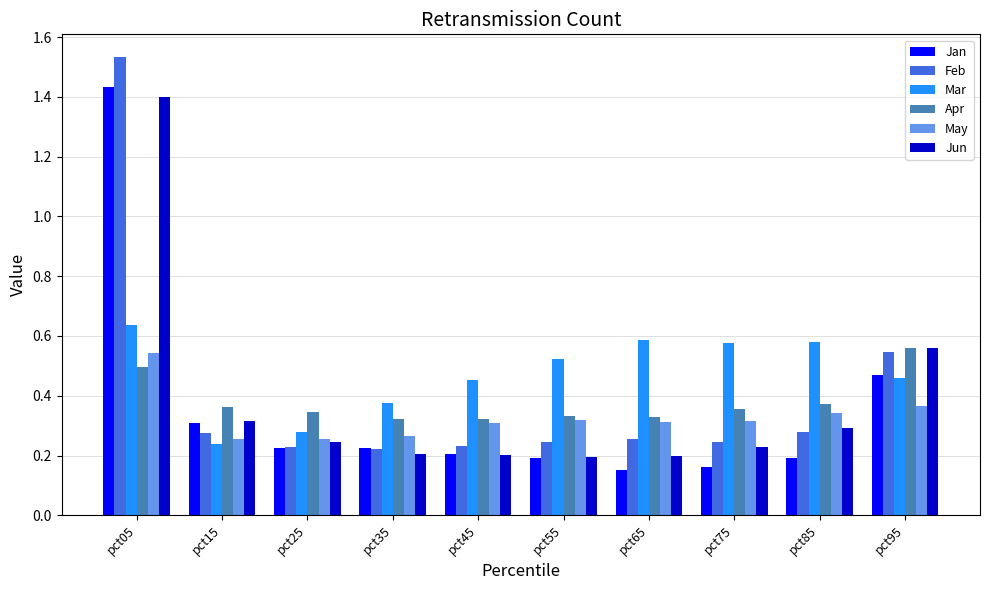

What is the sum of all Feb values?

4.1